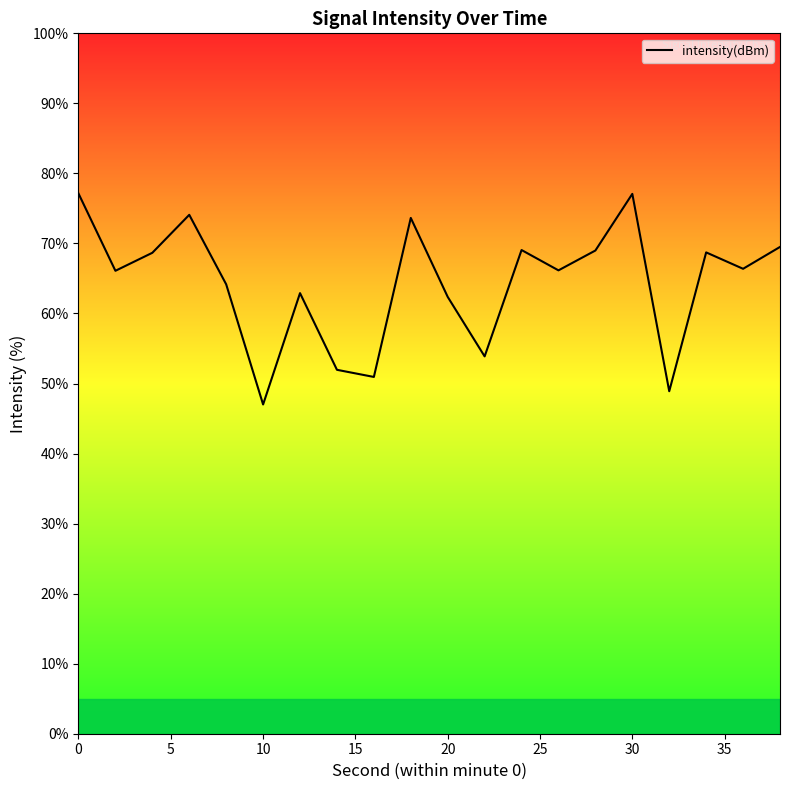

What is the maximum value shown in the chart?

77.1